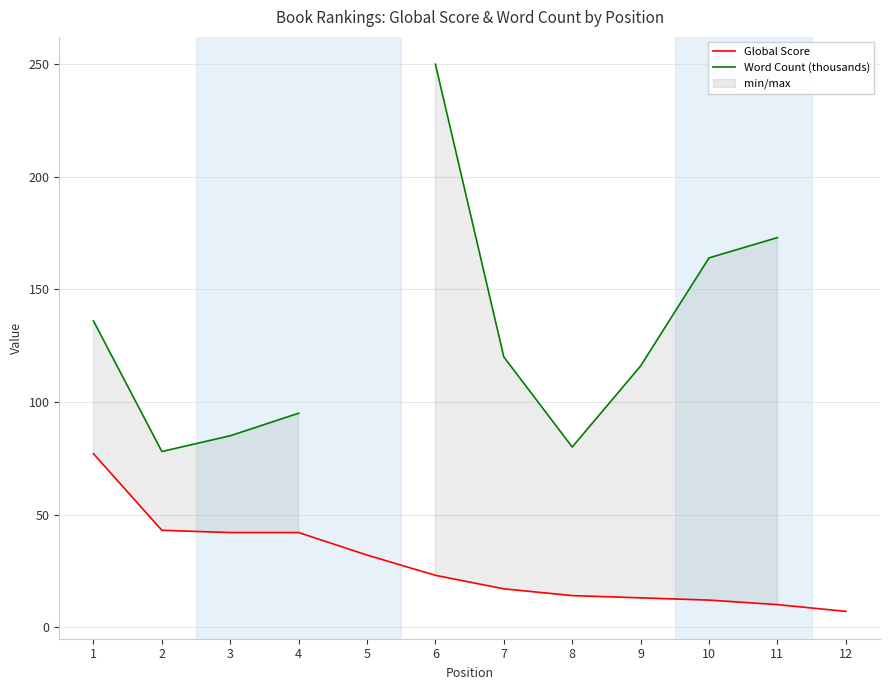

What is the minimum value shown in the chart?

7.0